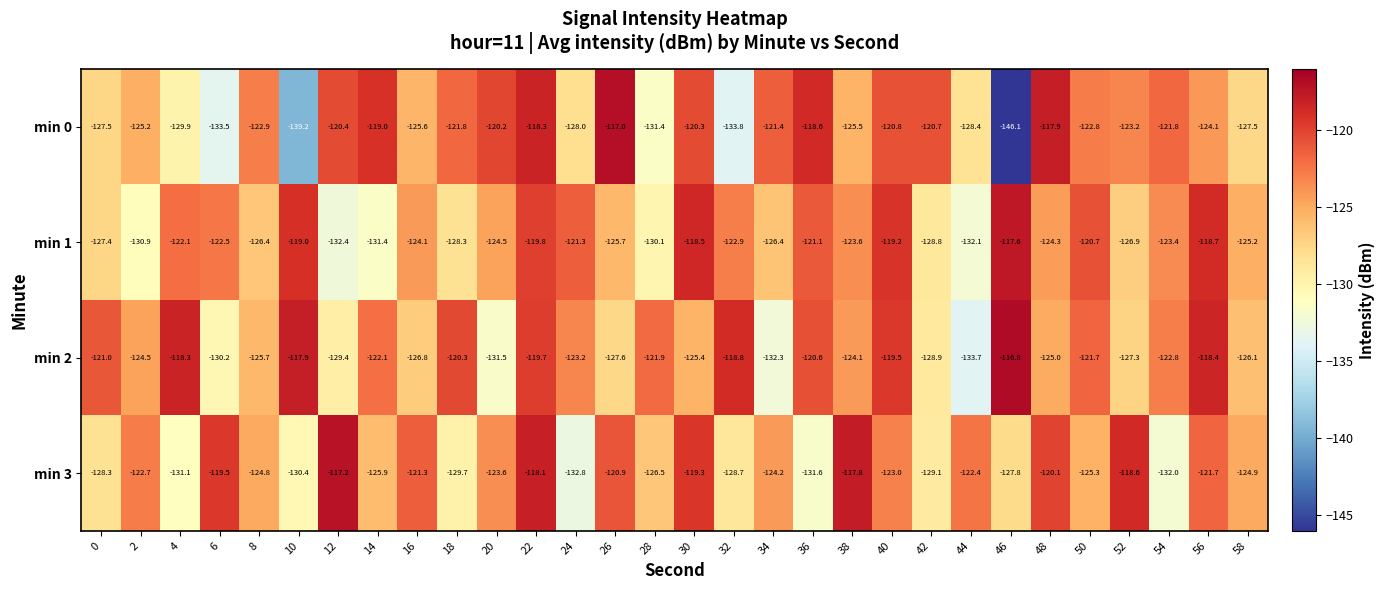

The value of min 1 at 16 is -124.1. True or false?

True